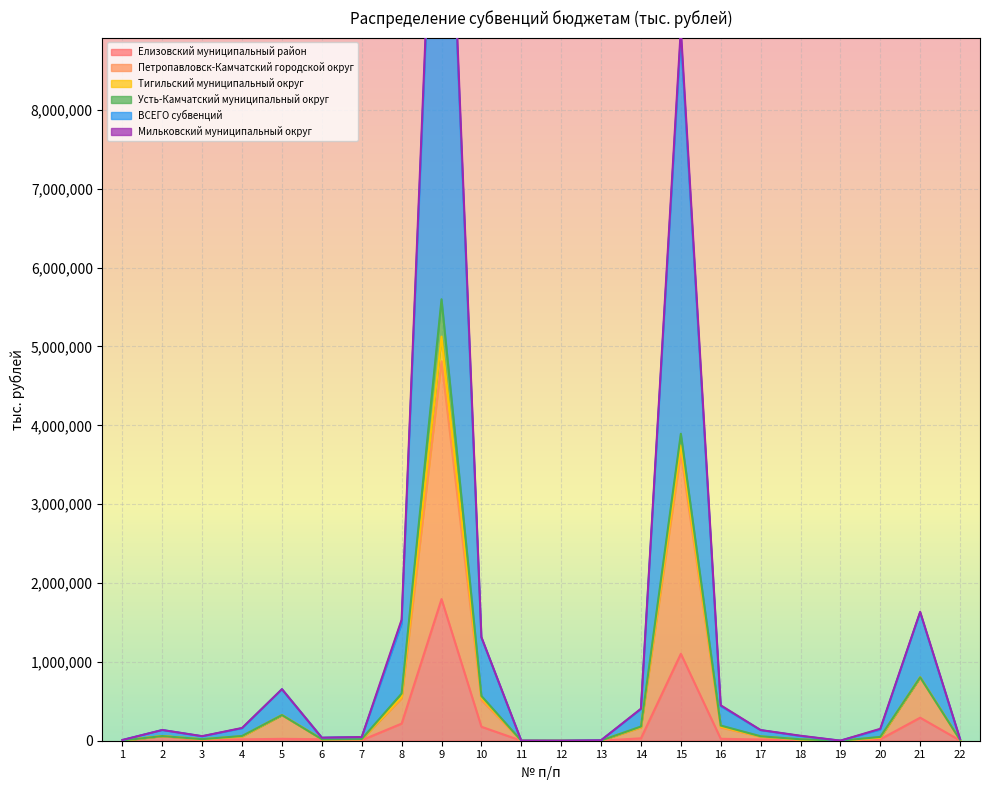

How many interior local peaks does the ВСЕГО субвенций series have?

5